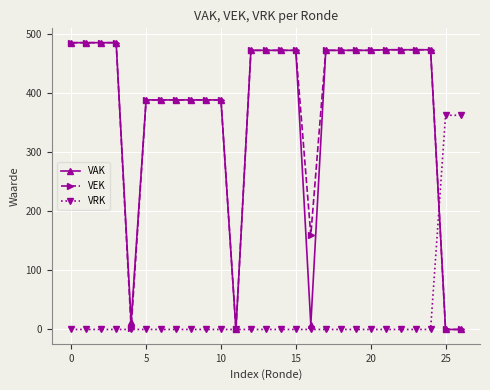

At how many categories does at least one series exceed 178?

24